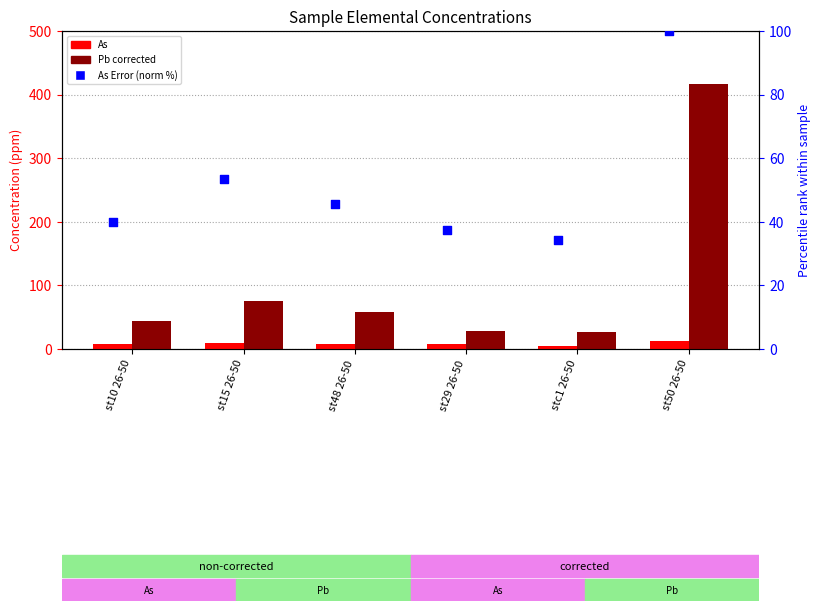

What is the total value across all series at st50 26-50?

529.3